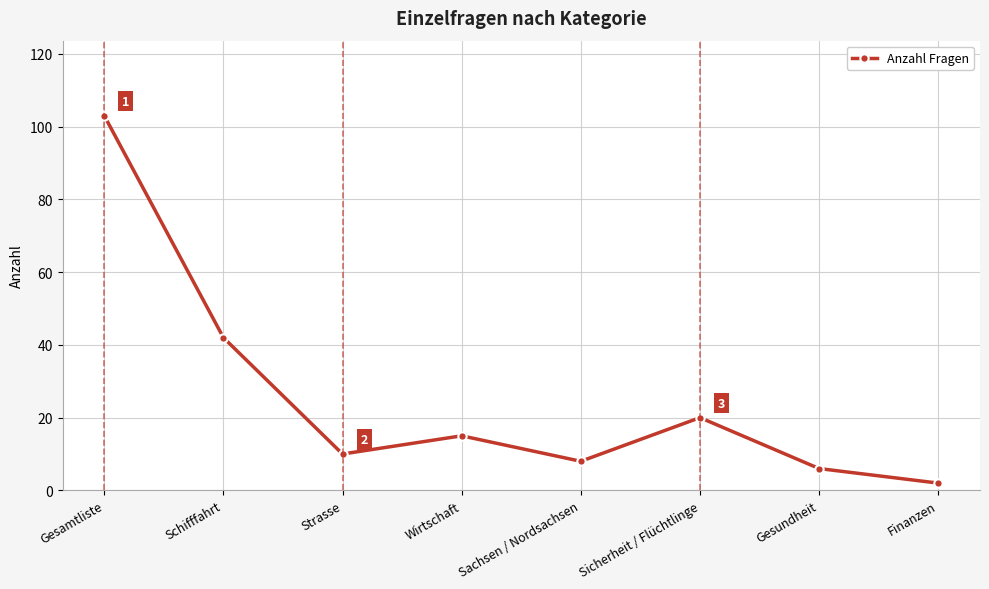

At which label does the data first exceed 15?

Gesamtliste